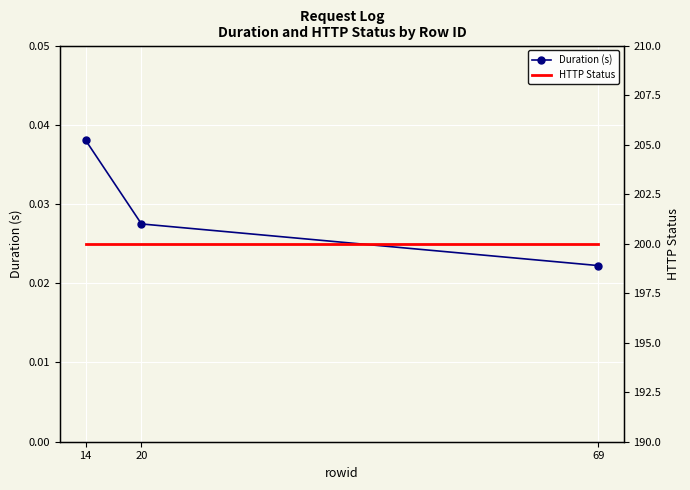

Reading left to right, list all the values displayed in this chart.

Duration (s): 14=0.0	20=0.0	69=0.0
HTTP Status: 14=200.0	20=200.0	69=200.0